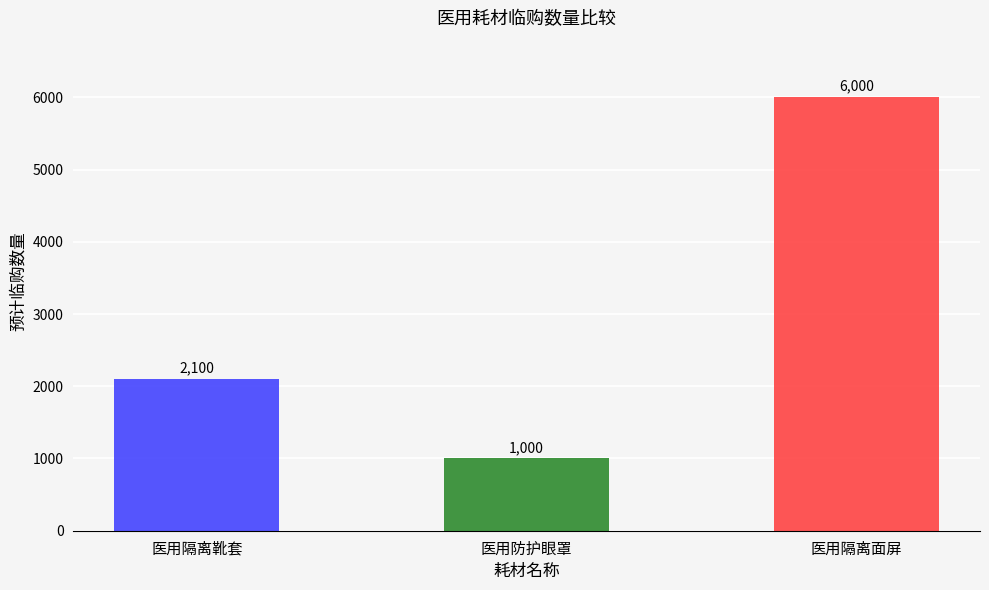

At which label is the value closest to 3500?

医用隔离靴套